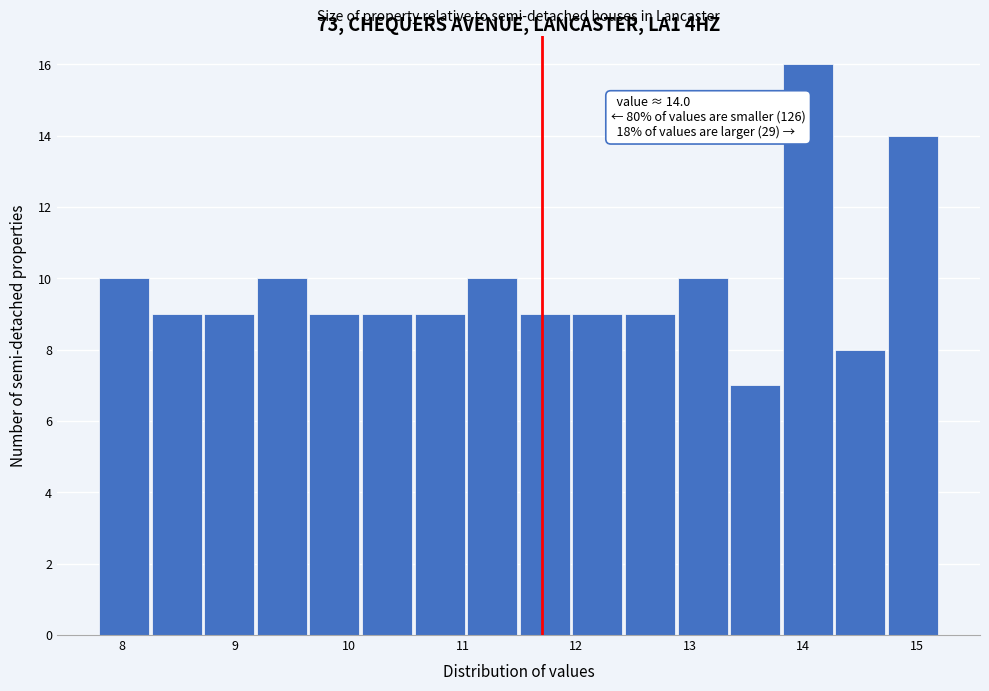

Over which range of the x-axis is the bar tallest?

13.8 to 14.3